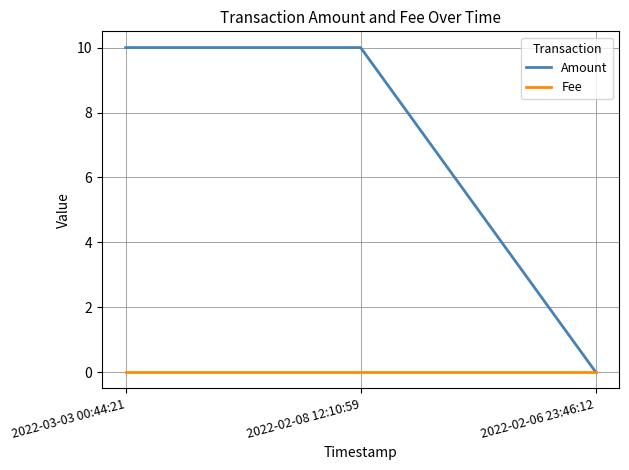

Which series has the largest range (max minus min)?

Amount